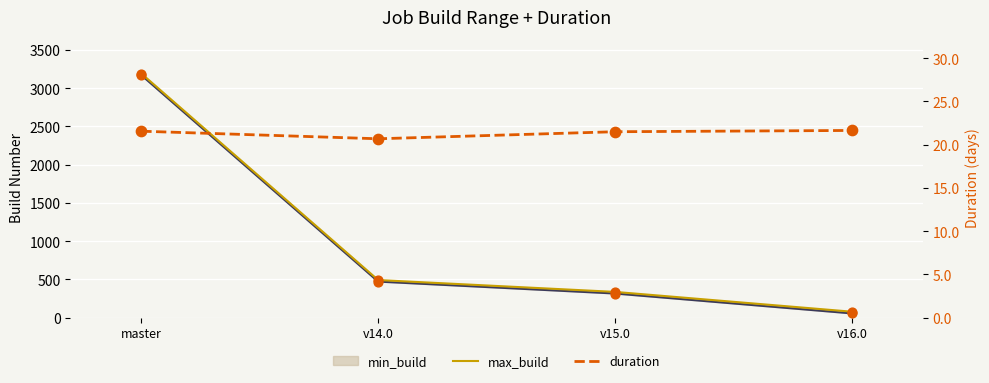

Is the value of max_build at v14.0 greater than the value of duration at v15.0?

Yes